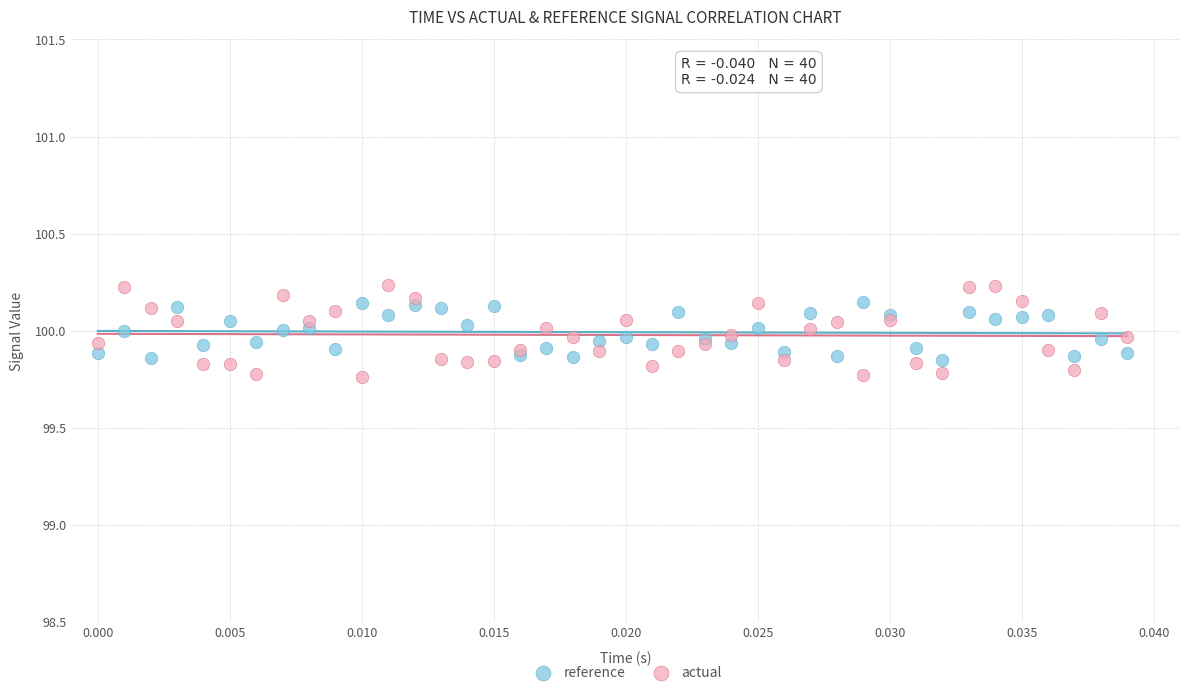

Which series has the largest Y range (max minus min)?

actual